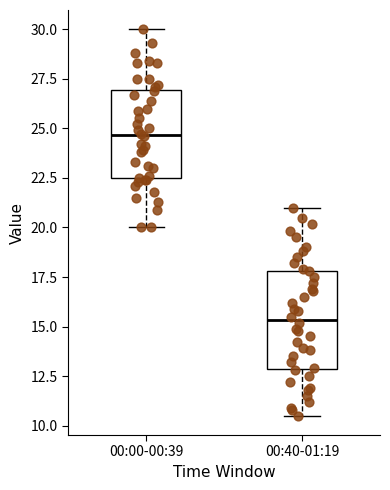

Reading left to right, transcribe this box plot: for each box, give where its median line is, the range the box spans, and where its two whiskers end, as read against the y-axis. The values are not printed on the chart, so give them approximately, as read against the axis.

00:00-00:39: median 24.5, box 22.5 to 27.0, whiskers 20.0 to 30.0
00:40-01:19: median 15.5, box 13.0 to 18.0, whiskers 10.5 to 21.0